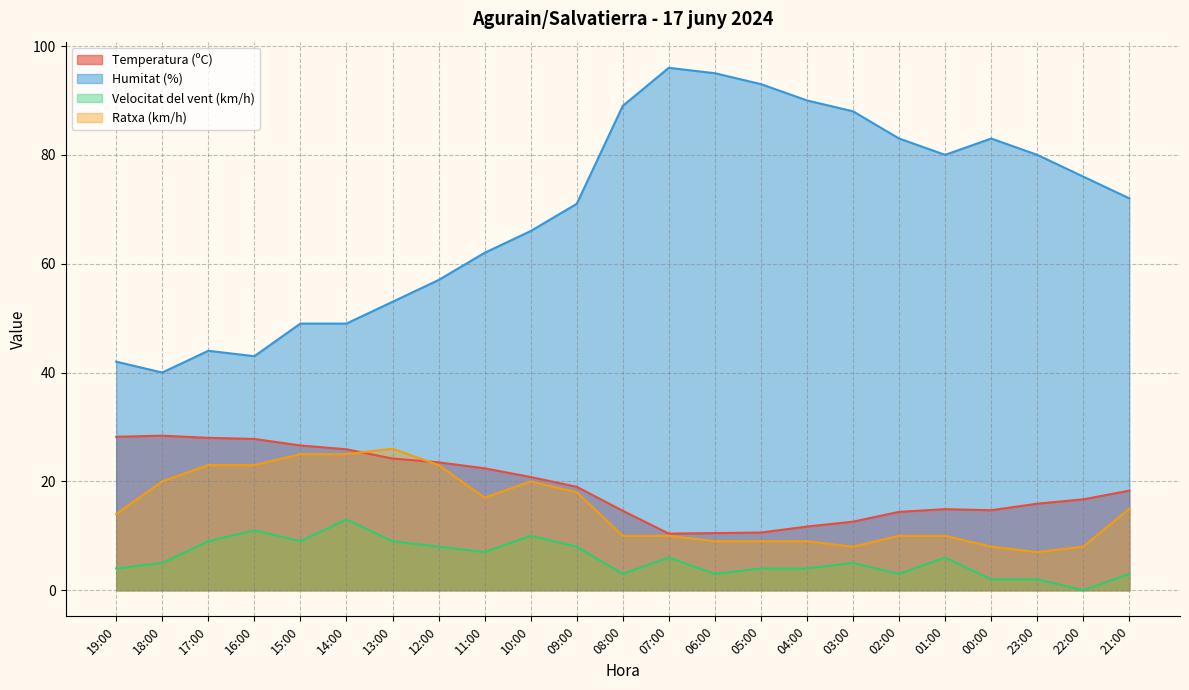

What are all the series names shown in the legend?

Temperatura (ºC), Humitat (%), Velocitat del vent (km/h), Ratxa (km/h)